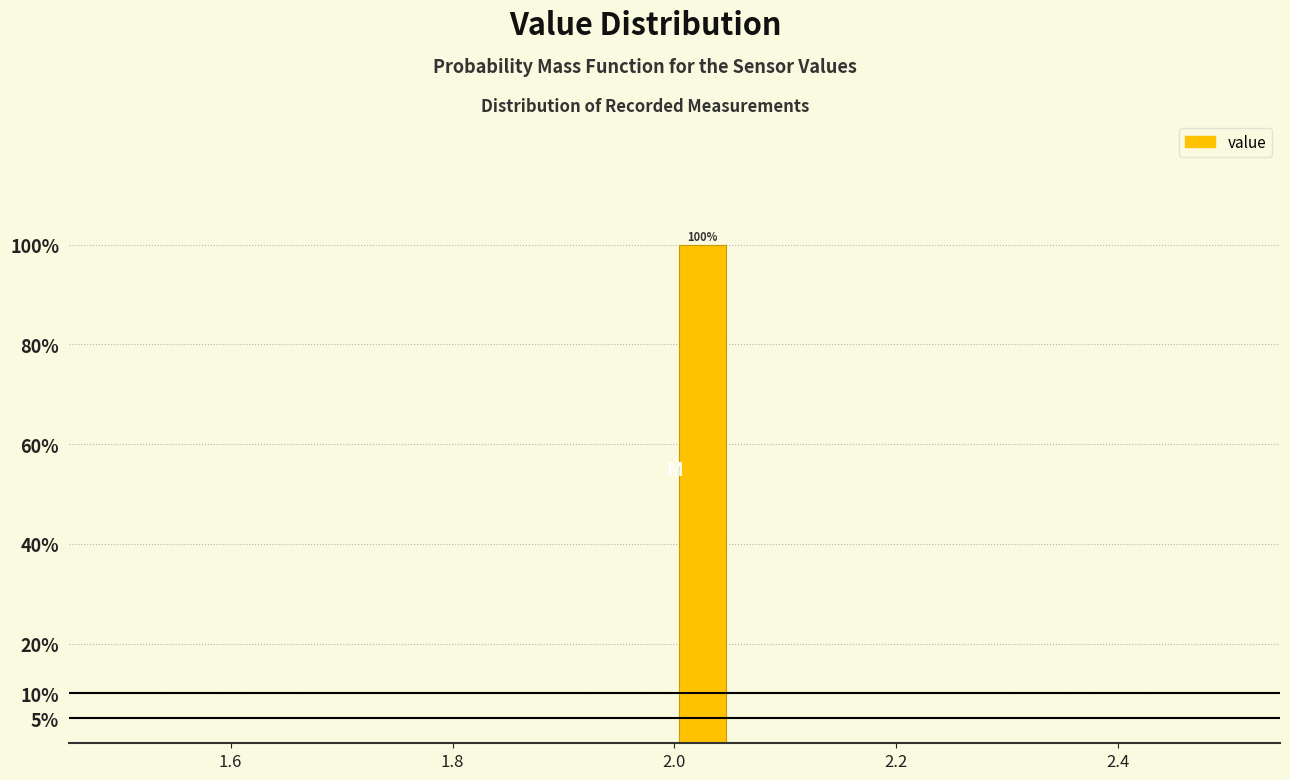

Read against the x-axis, roughly where is the centre of the tallest bar?

2.02